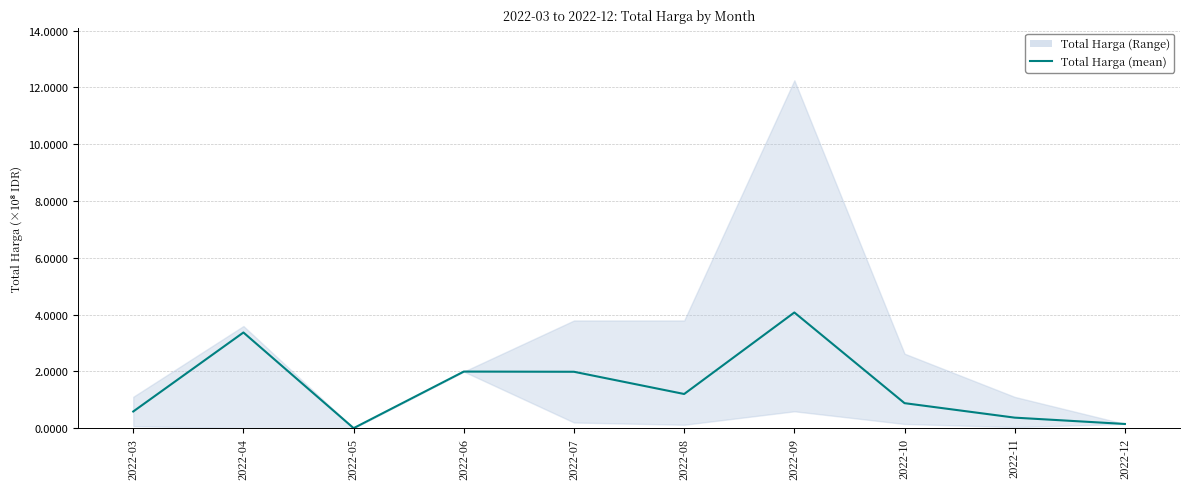

The chart shows a value of 198512500 at 2022-07. True or false?

True